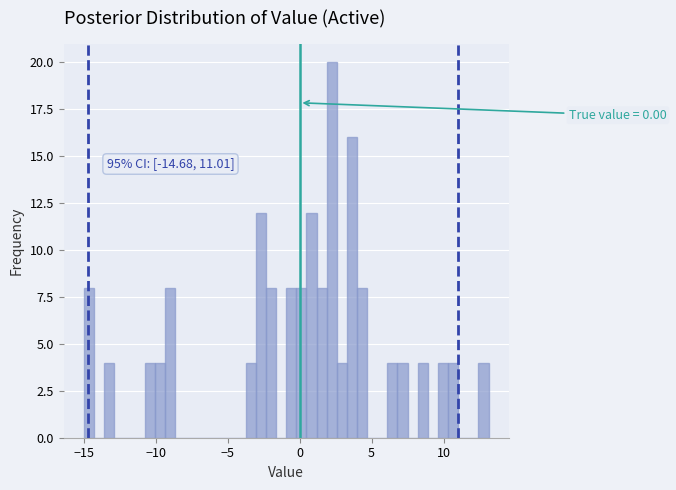

Around what value on the x-axis is the tallest bar? Give the approximate position of its centre, as read against the axis.

2.0